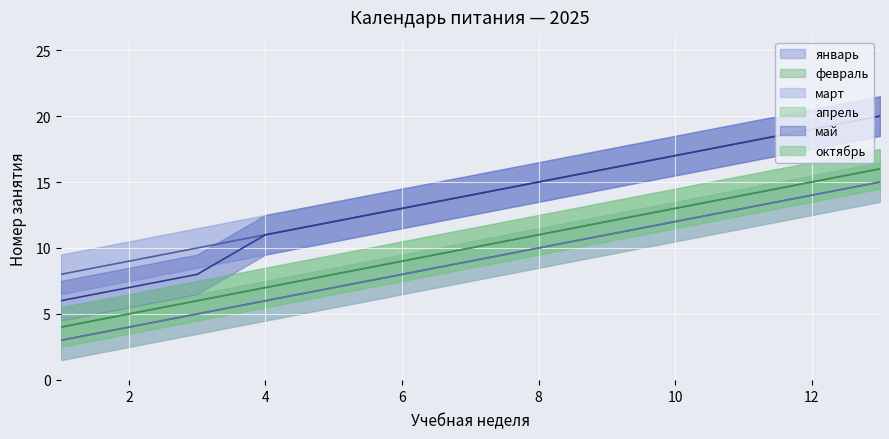

The value of май at 13 is 31. True or false?

False